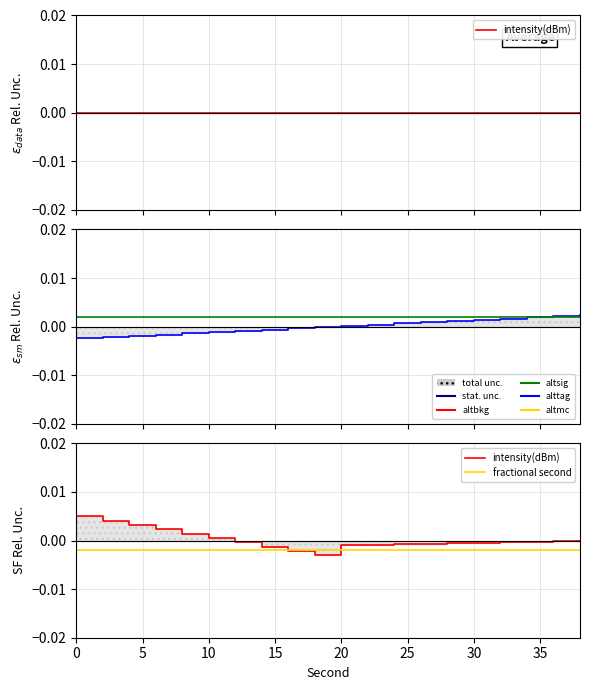

True or false: fractional second has a value of -0.0 at 30.

True